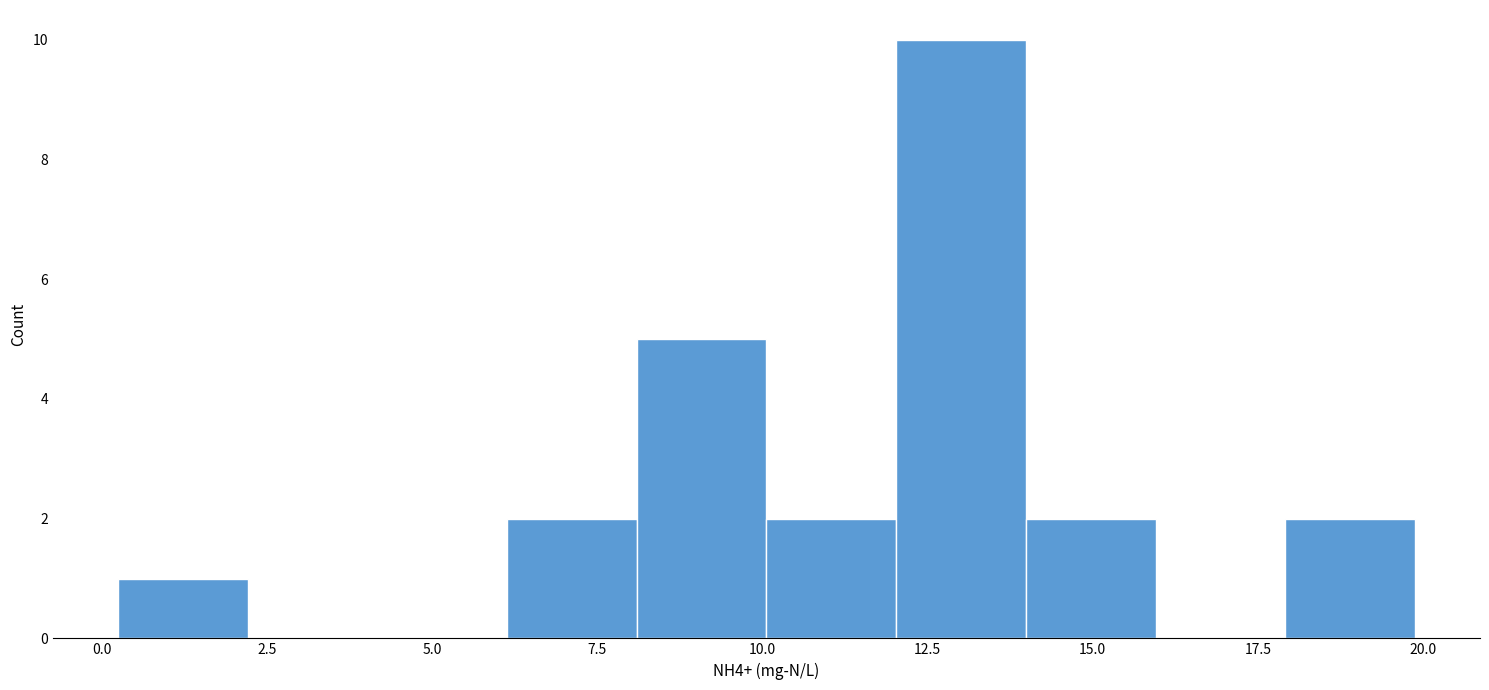

Read against the x-axis, roughly where is the centre of the tallest bar?

13.0